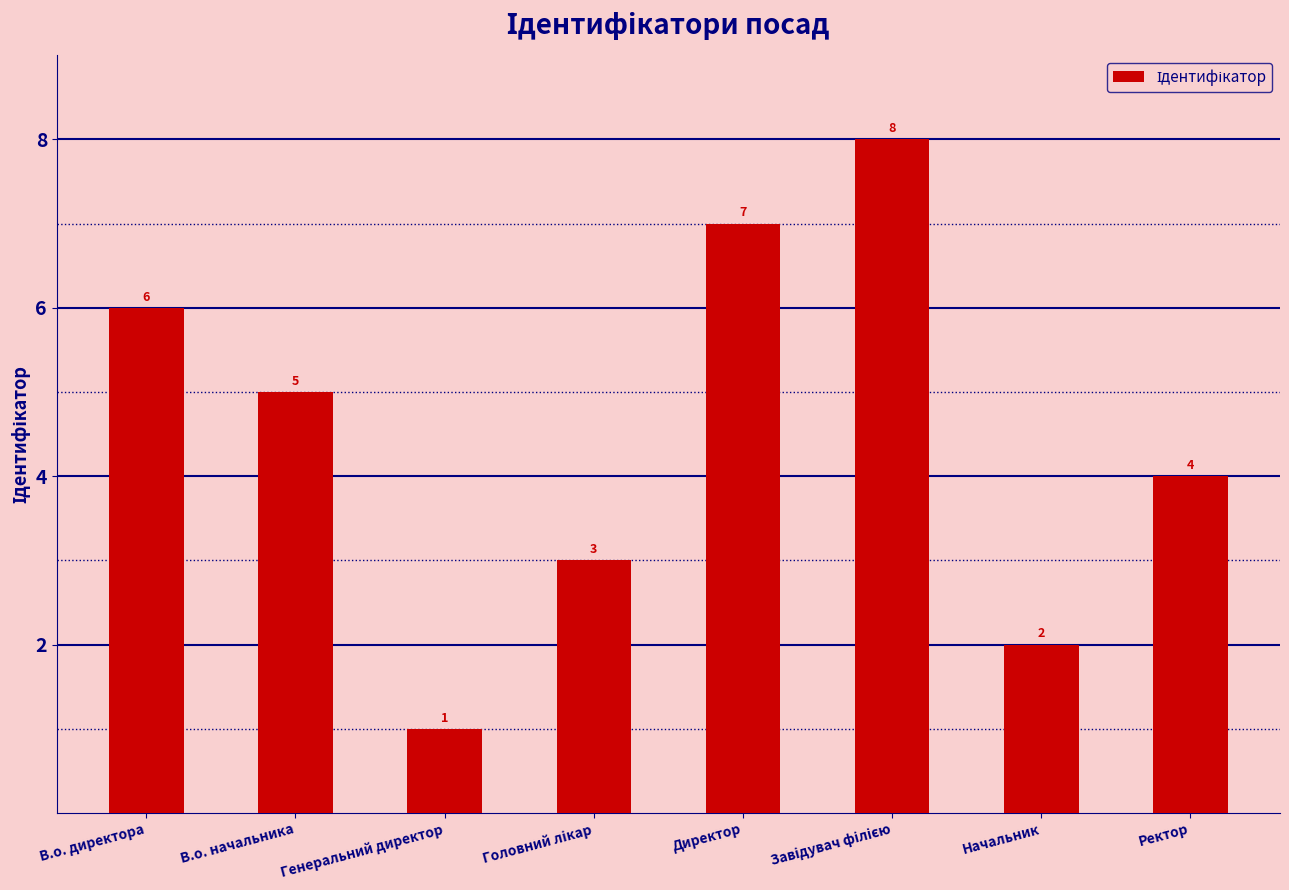

What is the difference between the maximum and second lowest values?

6